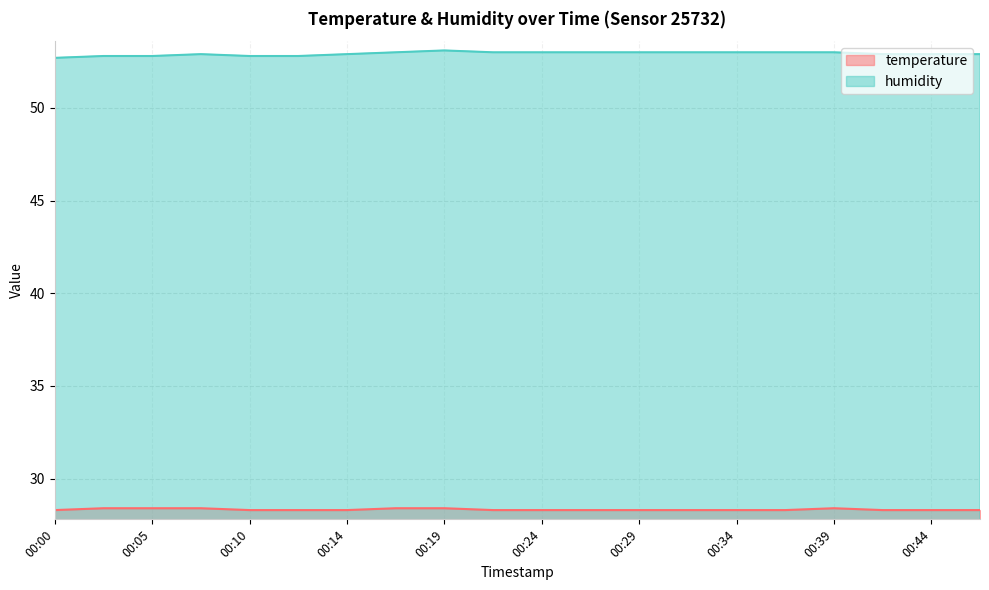

At which label does humidity reach its peak?

00:19